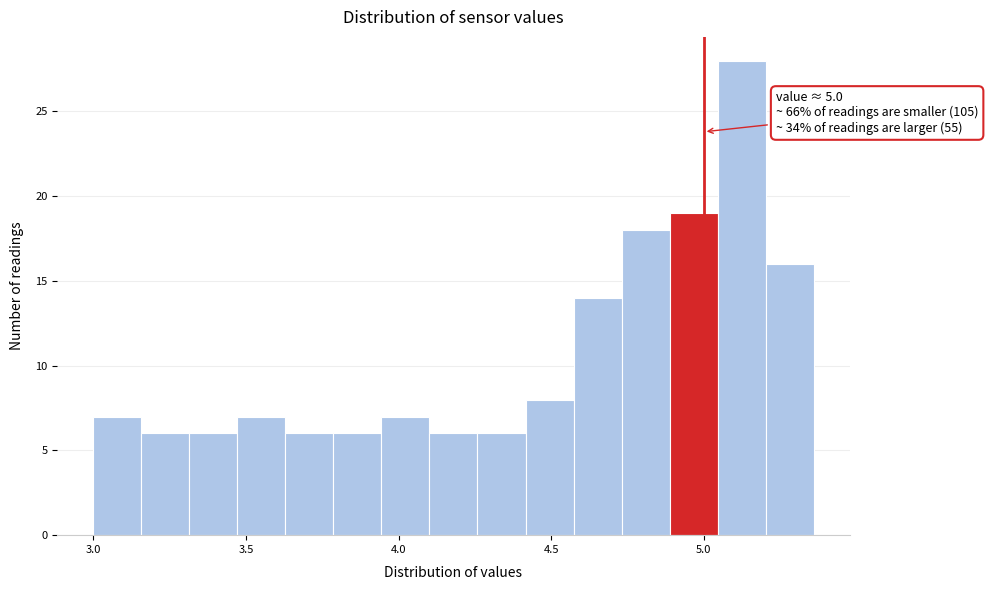

Read against the x-axis, roughly where is the centre of the tallest bar?

5.10